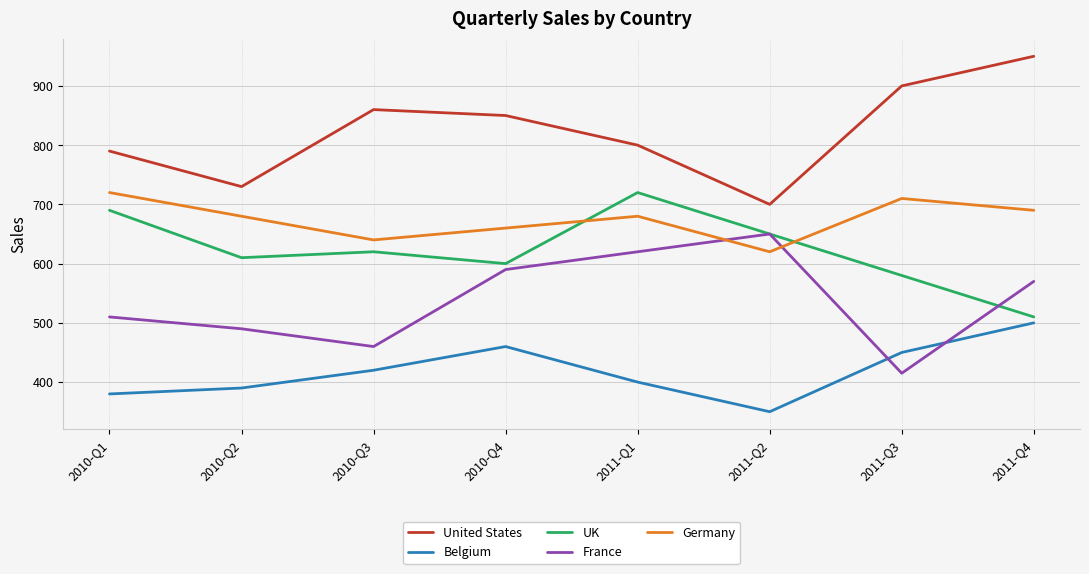

At 2010-Q1, list the series in order from largest to smallest.

United States, Germany, UK, France, Belgium